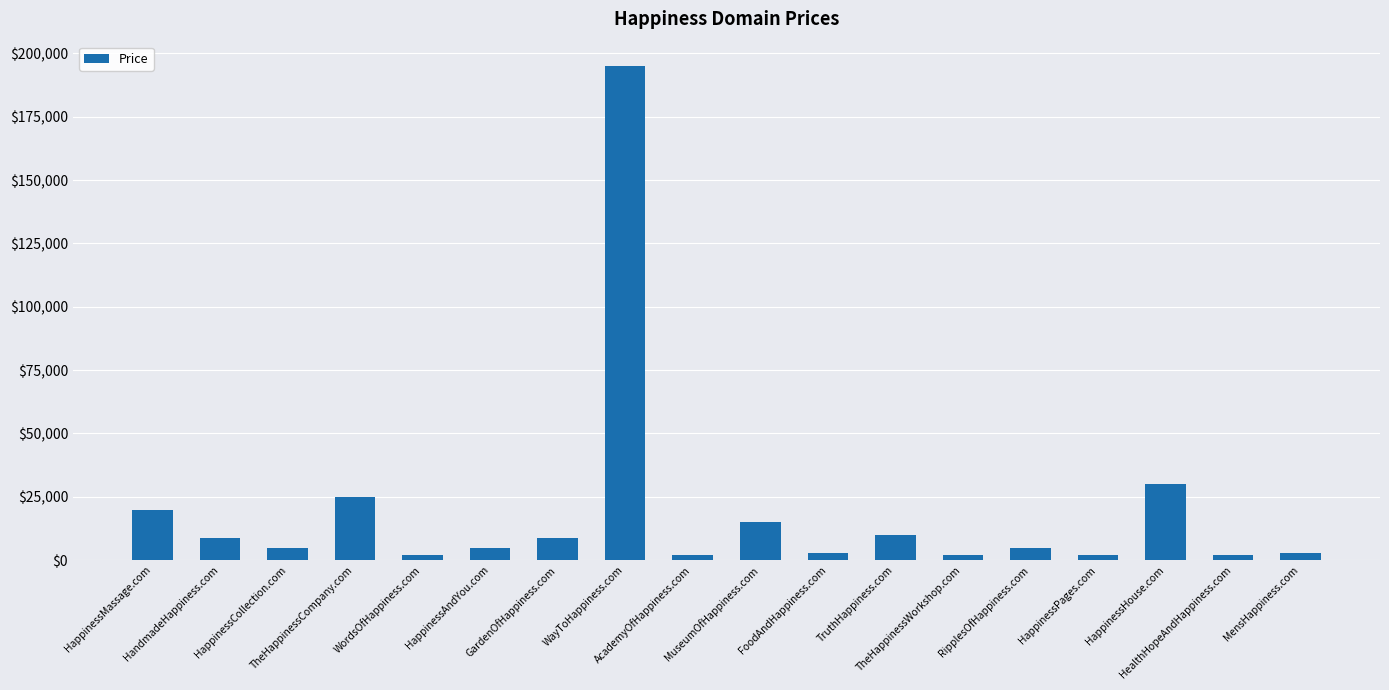

Approximately how many times larger is the value at HappinessCollection.com compared to FoodAndHappiness.com?

1.7